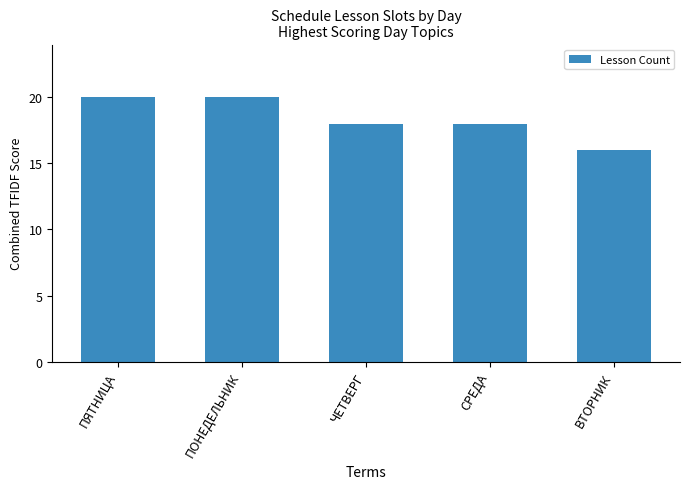

Reading left to right, list all the values displayed in this chart.

20	20	18	18	16